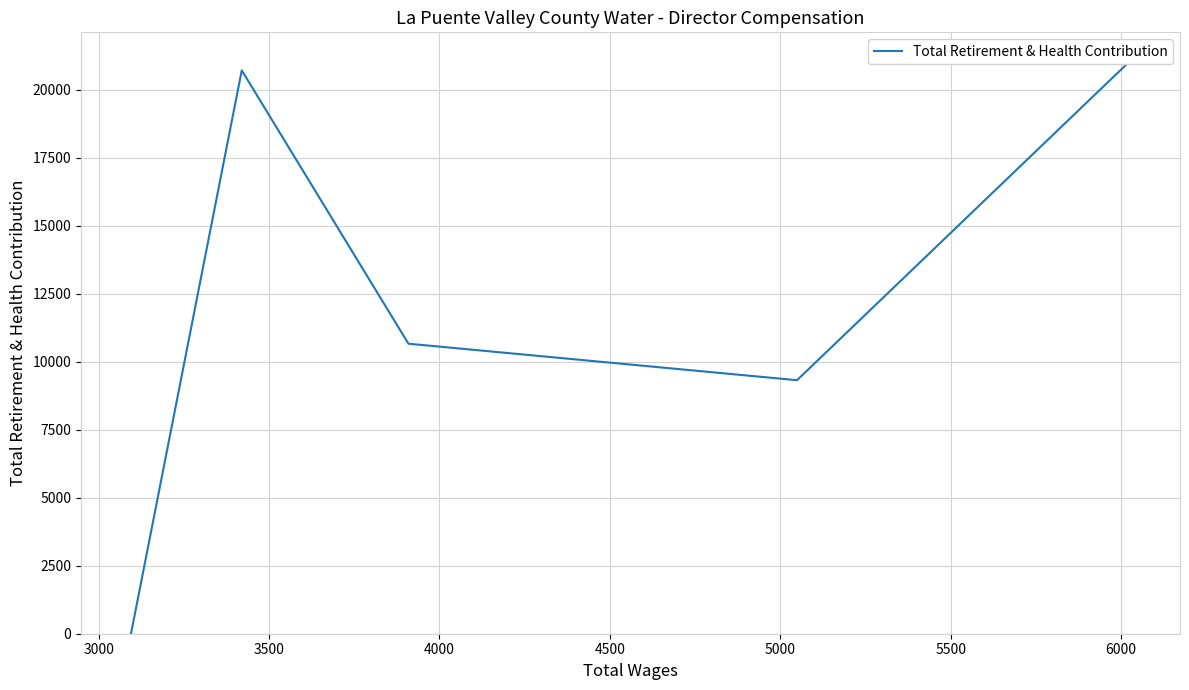

How many positive values are there?

4